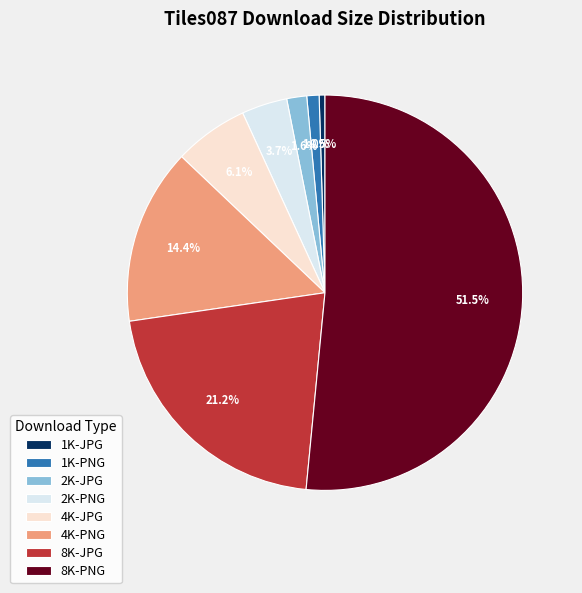

How many slices are in this pie chart?

8